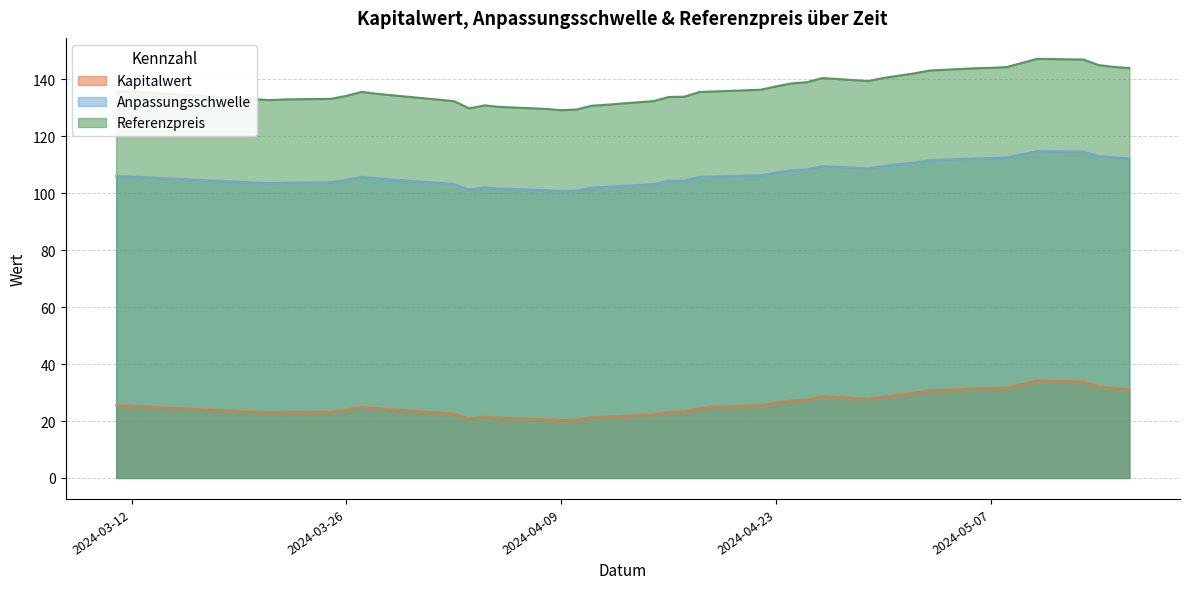

What is the sum of the Kapitalwert values at 2024-05-14 and 2024-04-10?

52.6